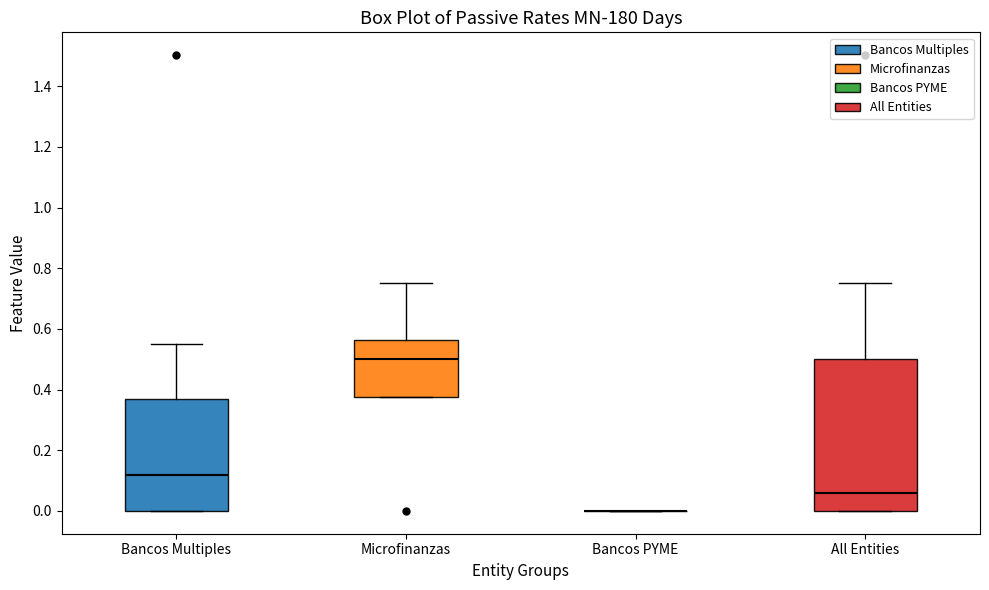

Comparing the boxes themselves (not the whiskers), which one is the tallest?

All Entities